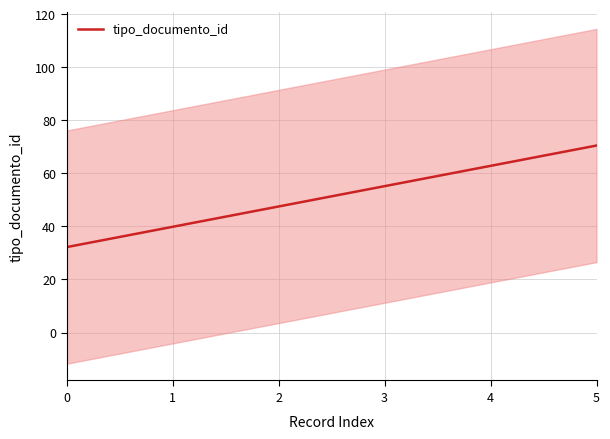

What is the ratio of the value at 2 to the value at 5?

0.7